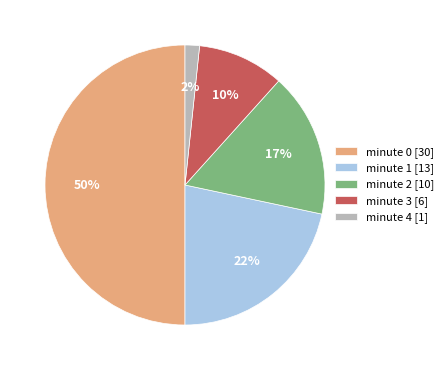

To the nearest percent, what portion does minute 3 represent?

10%